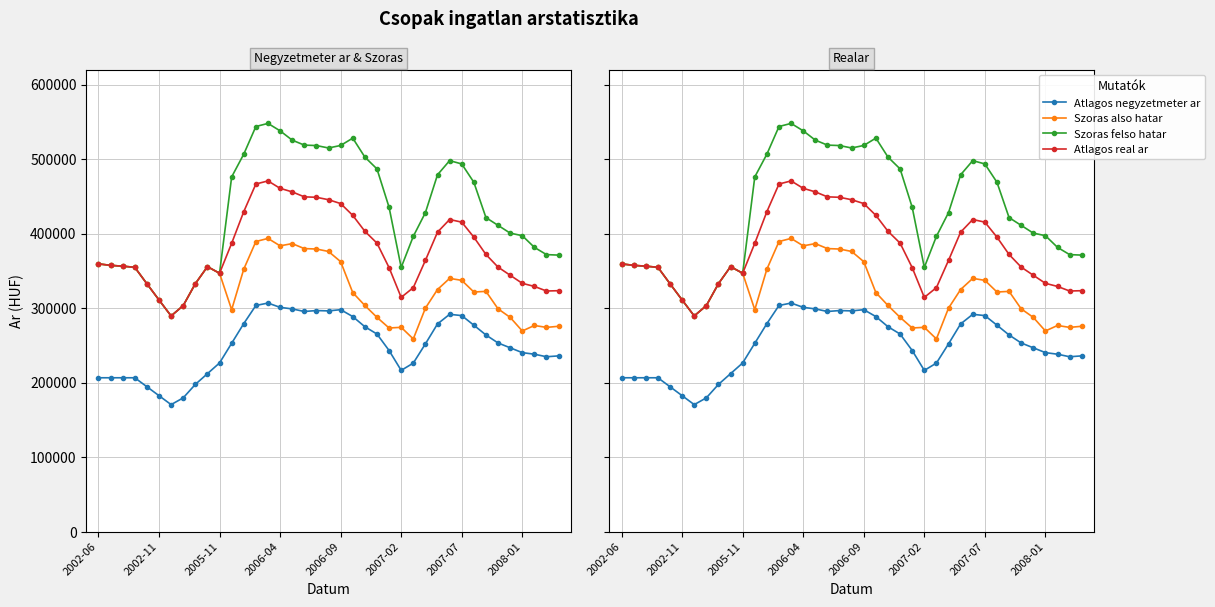

List the series in order of their peak value, highest first.

Szoras felso hatar, Atlagos real ar, Szoras also hatar, Atlagos negyzetmeter ar